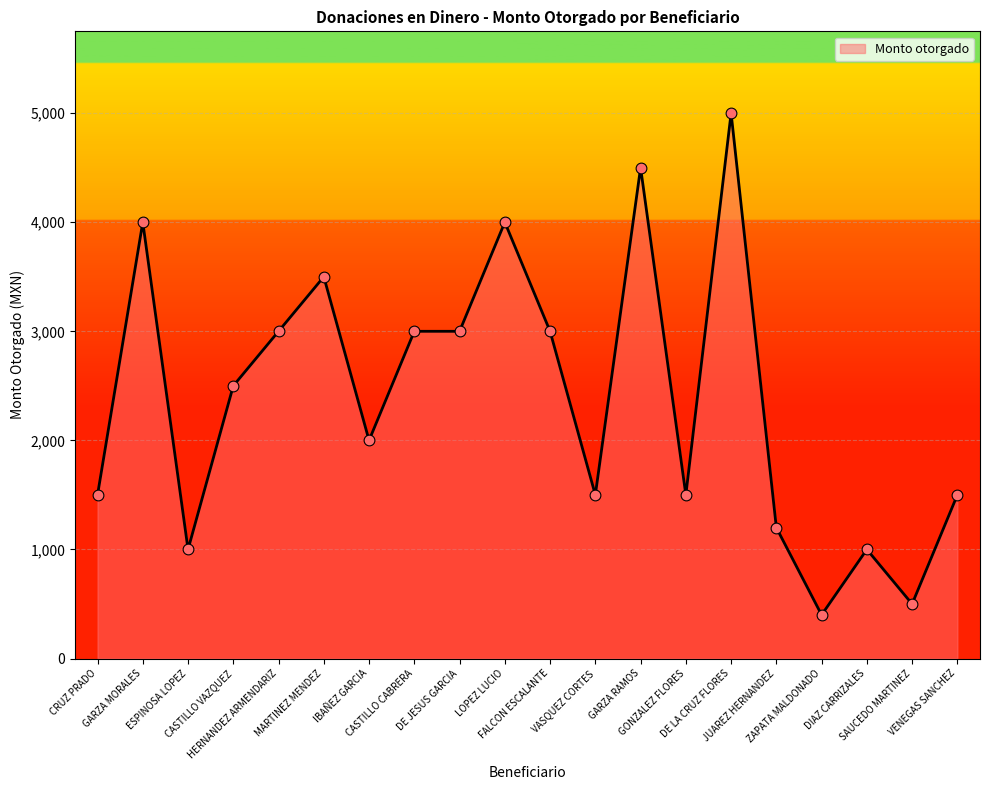

Between ZAPATA MALDONADO and FALCON ESCALANTE, which is larger?

FALCON ESCALANTE